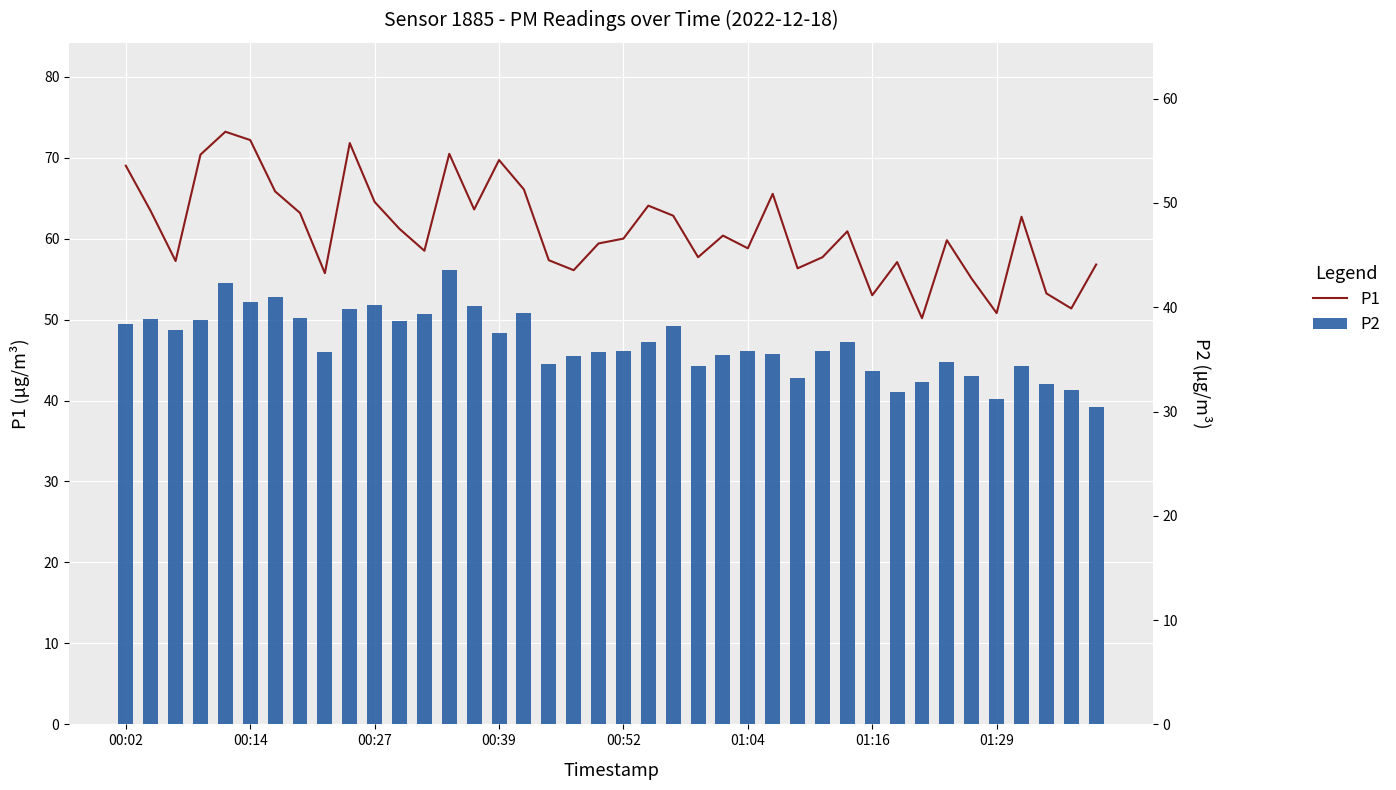

What is the difference between the maximum and second lowest values in the P1 series?

22.4